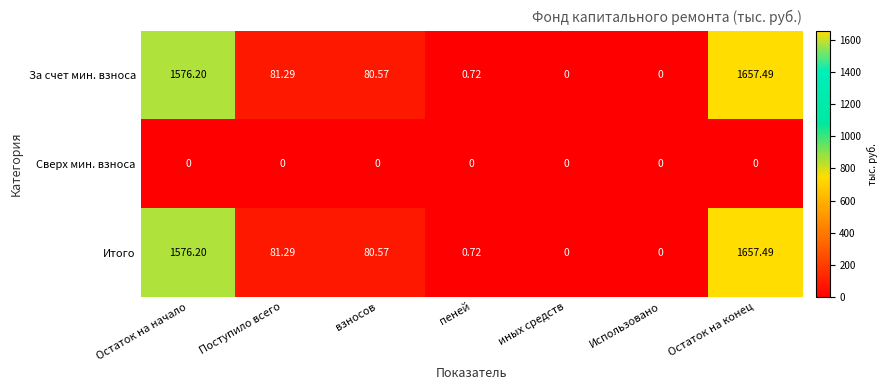

At which label is Итого closest to 828?

Поступило всего